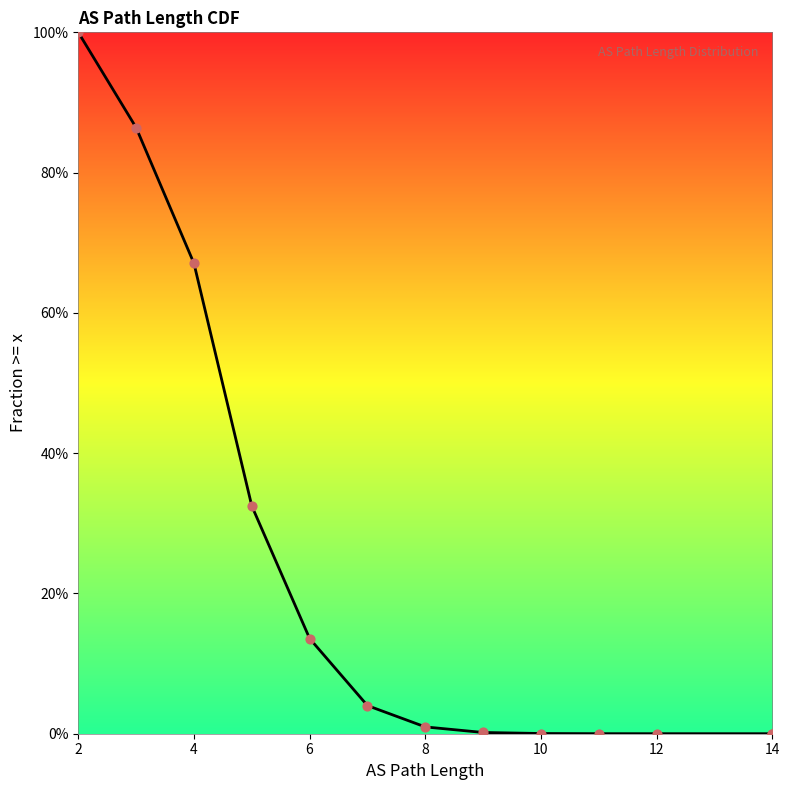

Which has a higher value, 12 or 11?

11